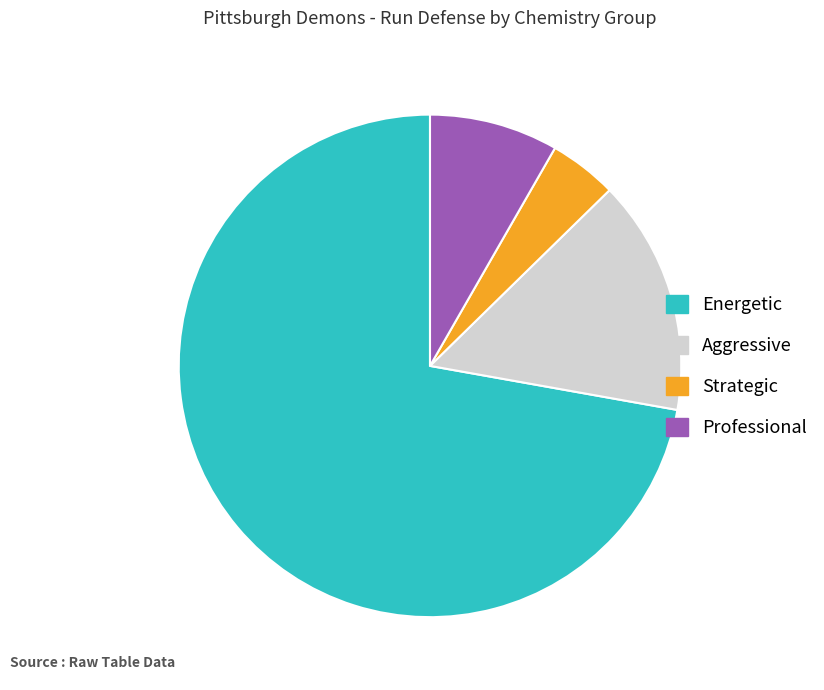

Which category has the smallest portion of the pie?

Strategic